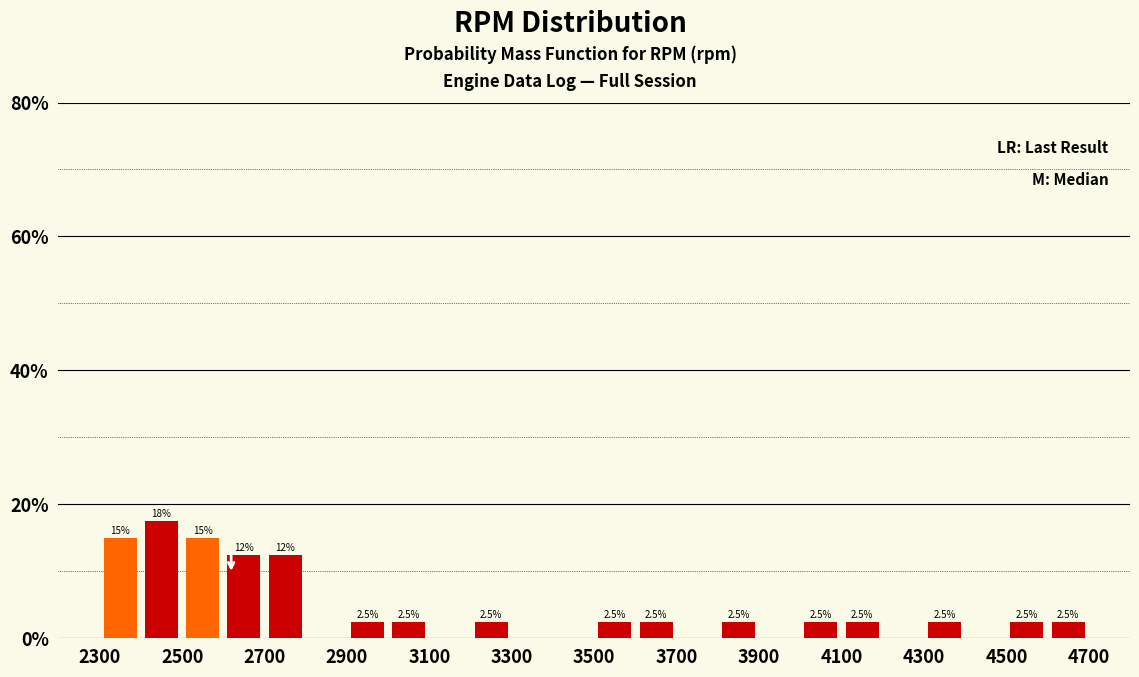

Which range on the x-axis has the tallest bar?

2400 to 2500